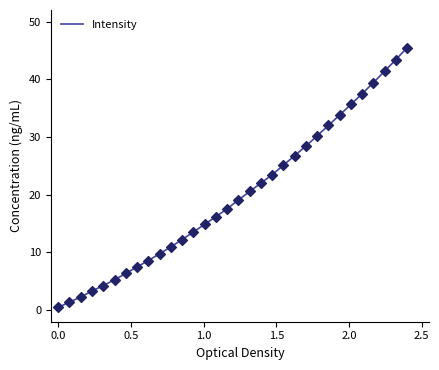

What is the difference between the maximum and minimum values?

45.0